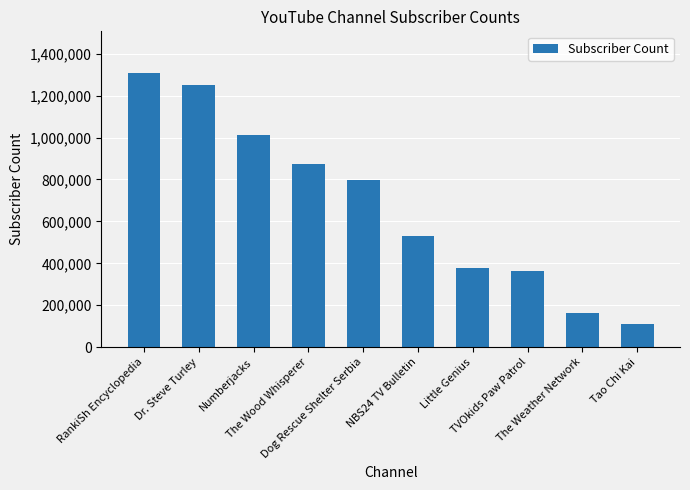

Reading right to left, transcribe all the data shown in this chart.

112000	163000	364000	379000	532000	798000	873000	1010000	1250000	1310000